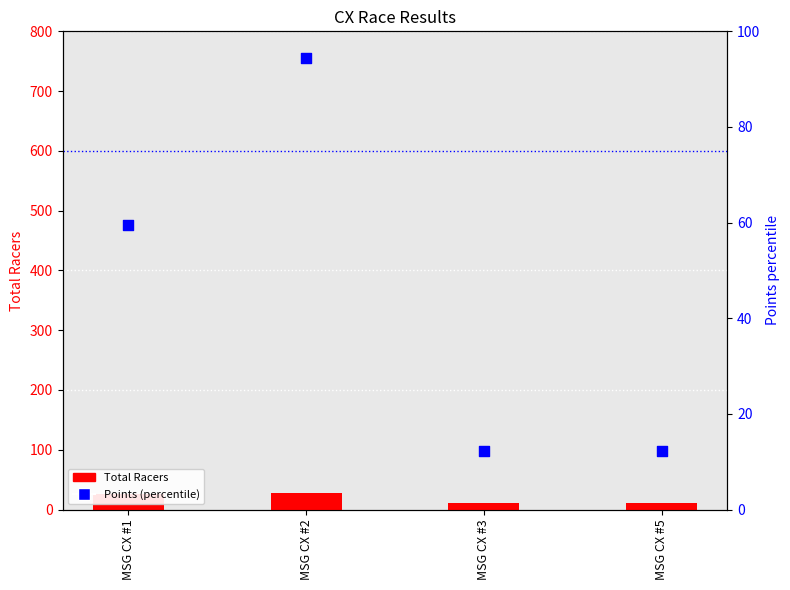

Which series contains the lowest Y value?

Total Racers